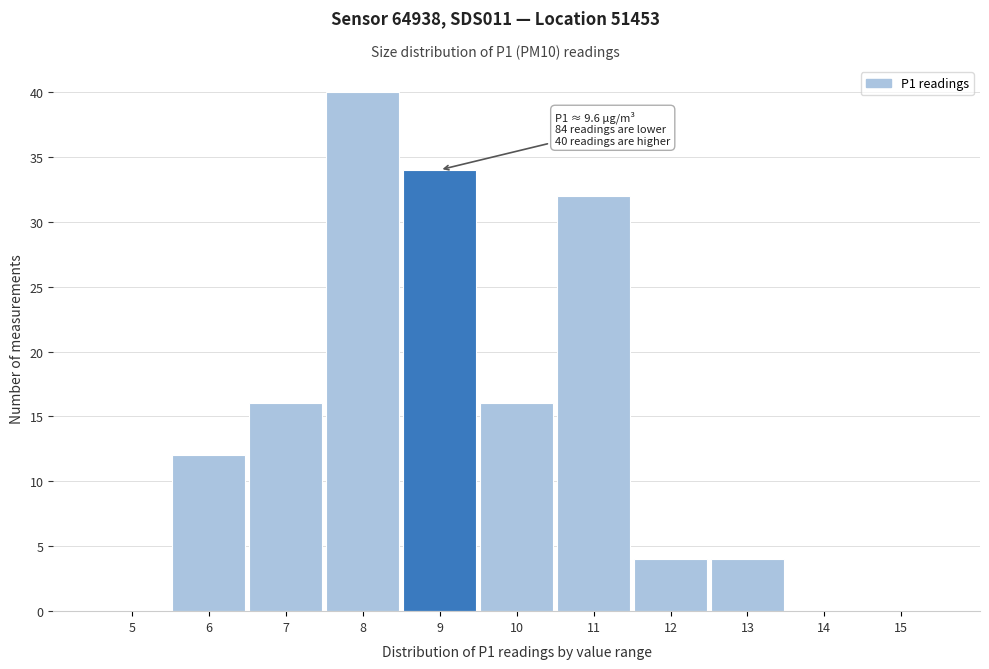

Reading right to left, what are all the values shown in this chart?

15=0	14=0	13=4	12=4	11=32	10=16	9=34	8=40	7=16	6=12	5=0